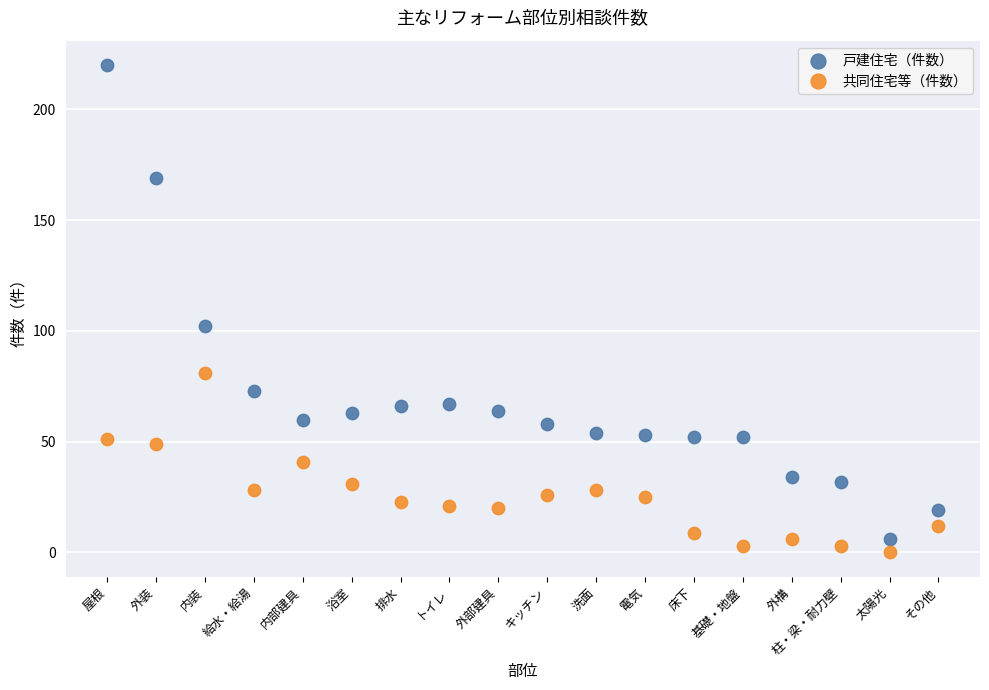

Which series contains the highest Y value?

戸建住宅（件数）